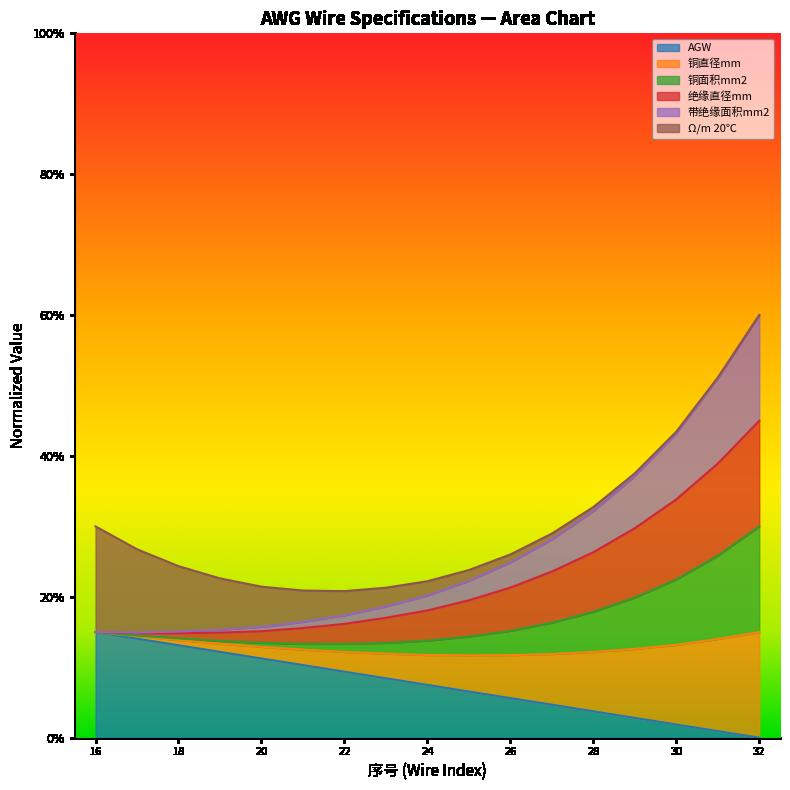

Which series has the largest range (max minus min)?

铜面积mm2